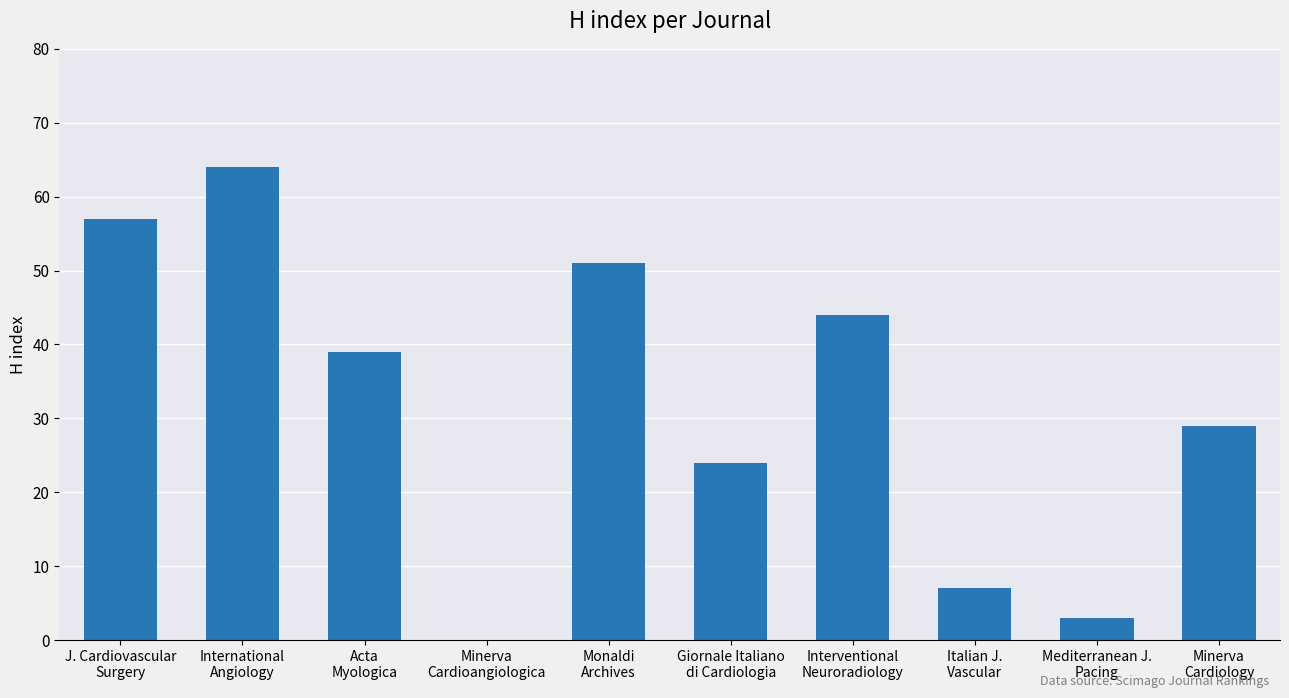

What is the greatest value displayed?

64